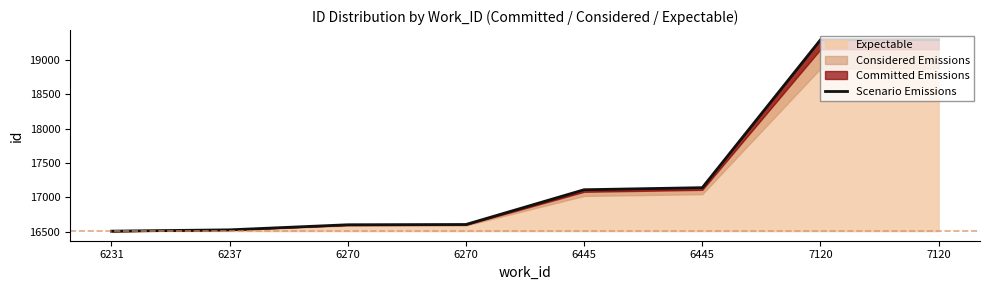

Does the chart have visible grid lines?

No